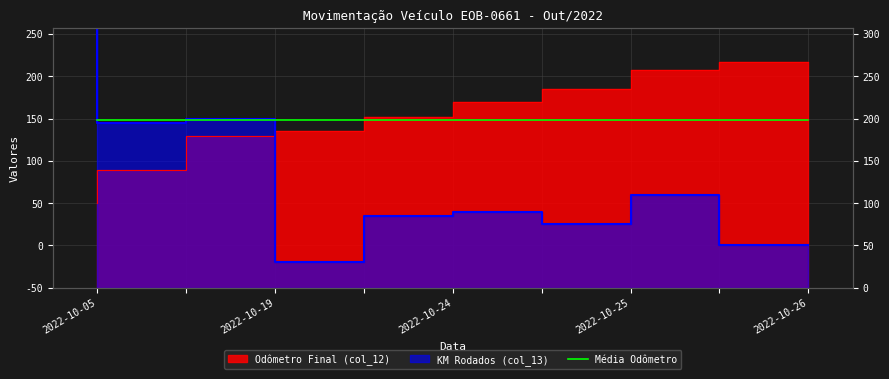

What is the highest value of the KM Rodados (col_13) series?

355